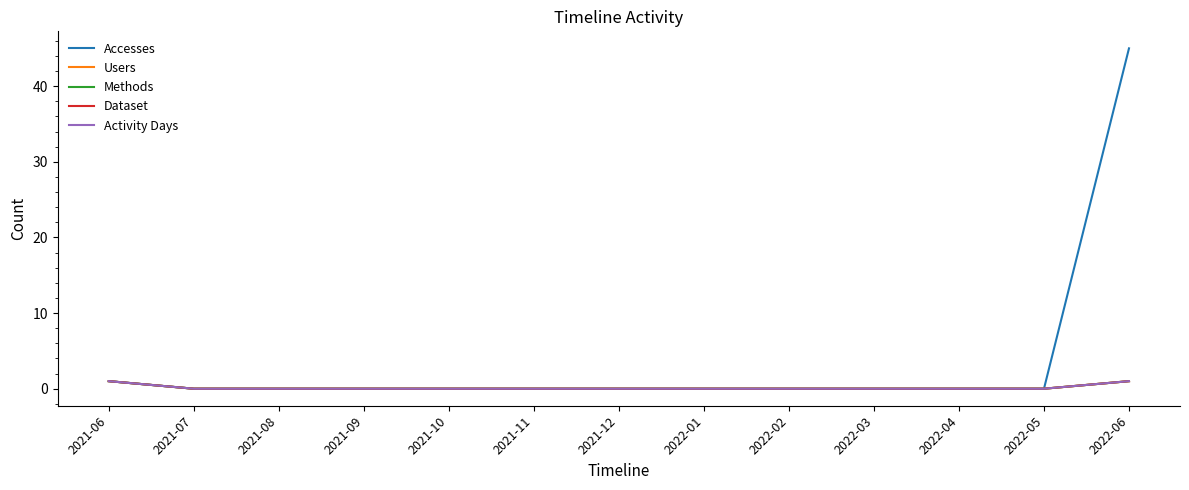

True or false: Dataset and Methods intersect in this chart.

False